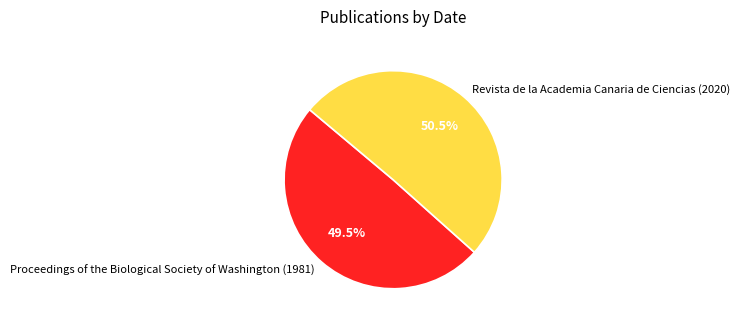

Which has a higher value, Revista de la Academia Canaria de Ciencias (2020) or Proceedings of the Biological Society of Washington (1981)?

Revista de la Academia Canaria de Ciencias (2020)